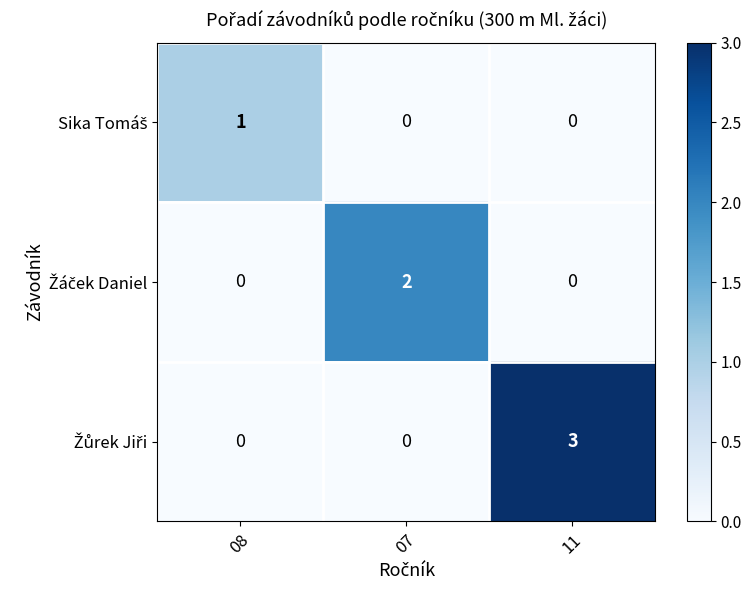

Count the number of categories in the chart.

3